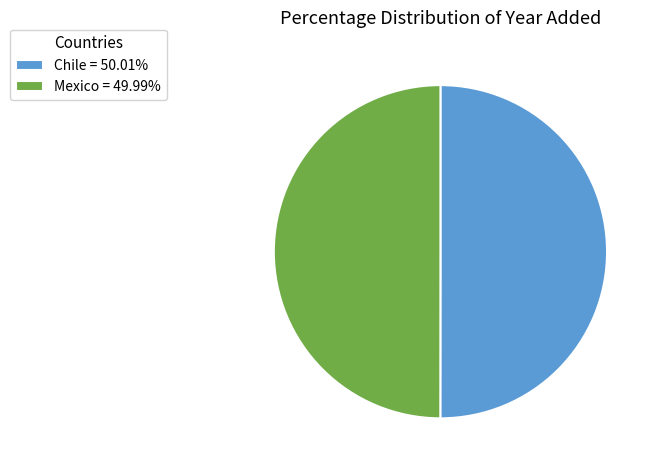

Count the number of slices in the pie.

2